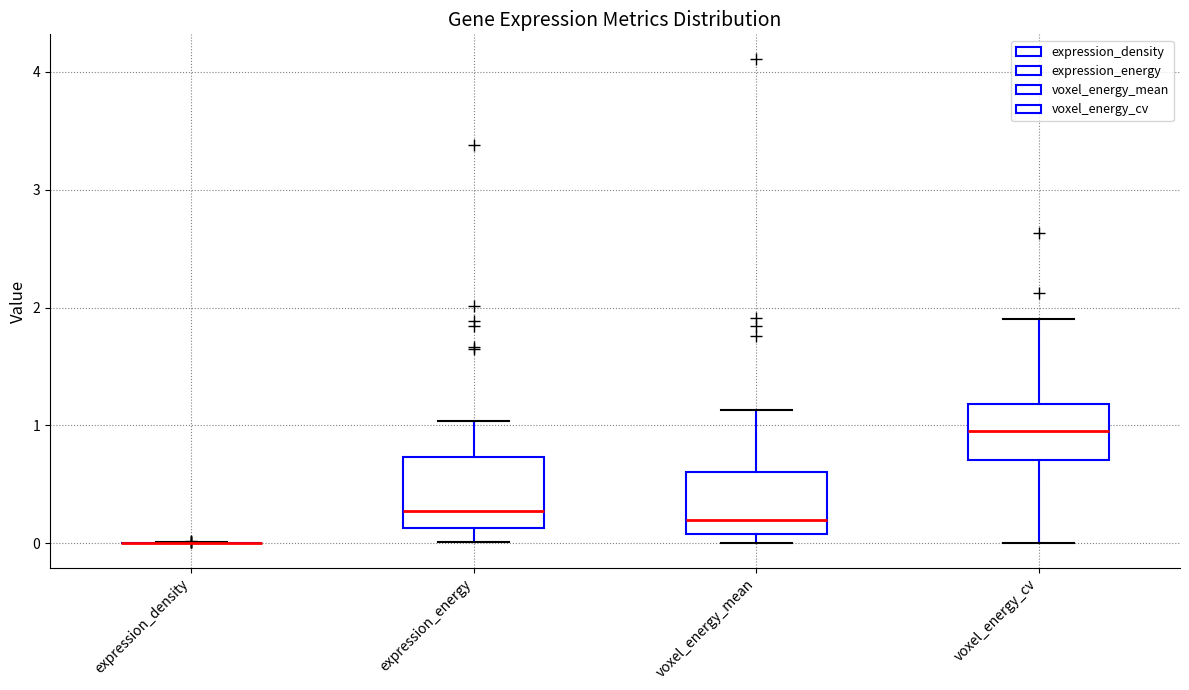

Where is the upper edge of the box for voxel_energy_cv on the y-axis? The values are not printed on the chart, so give them approximately, as read against the axis.

1.2